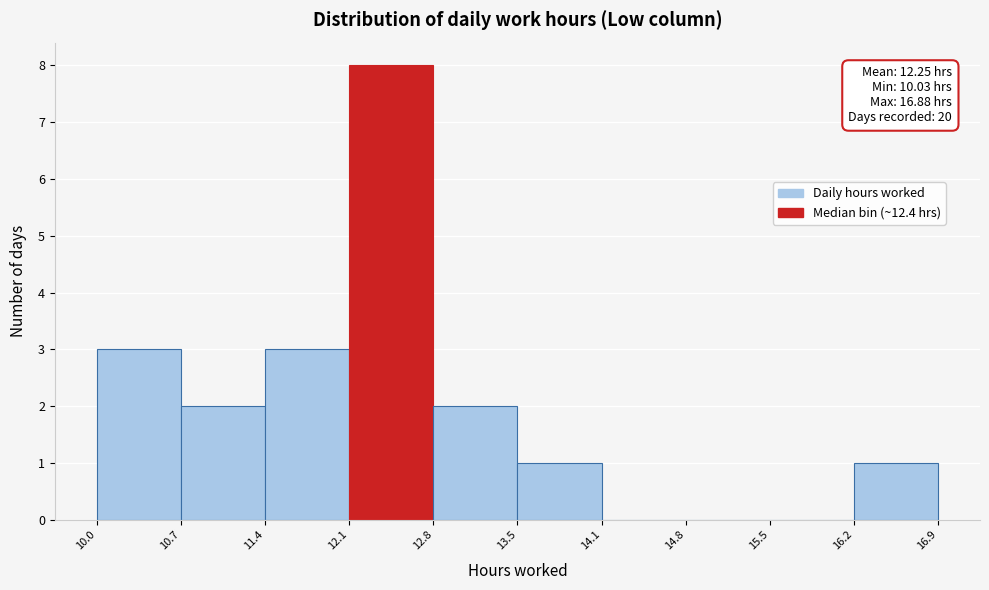

Over which range of the x-axis is the bar tallest?

12.1 to 12.8